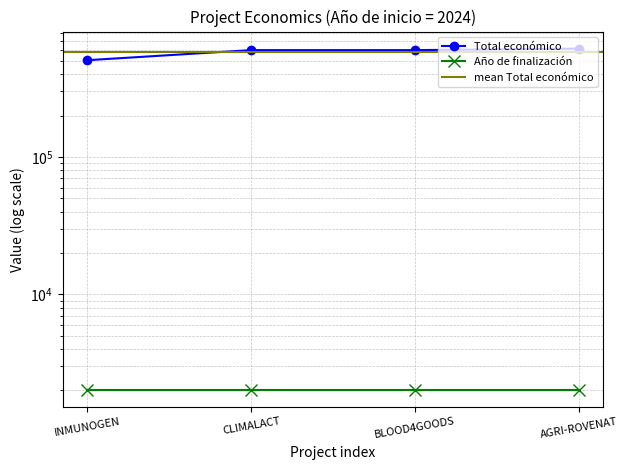

Is it true that the value at CLIMALACT is 837789?

False